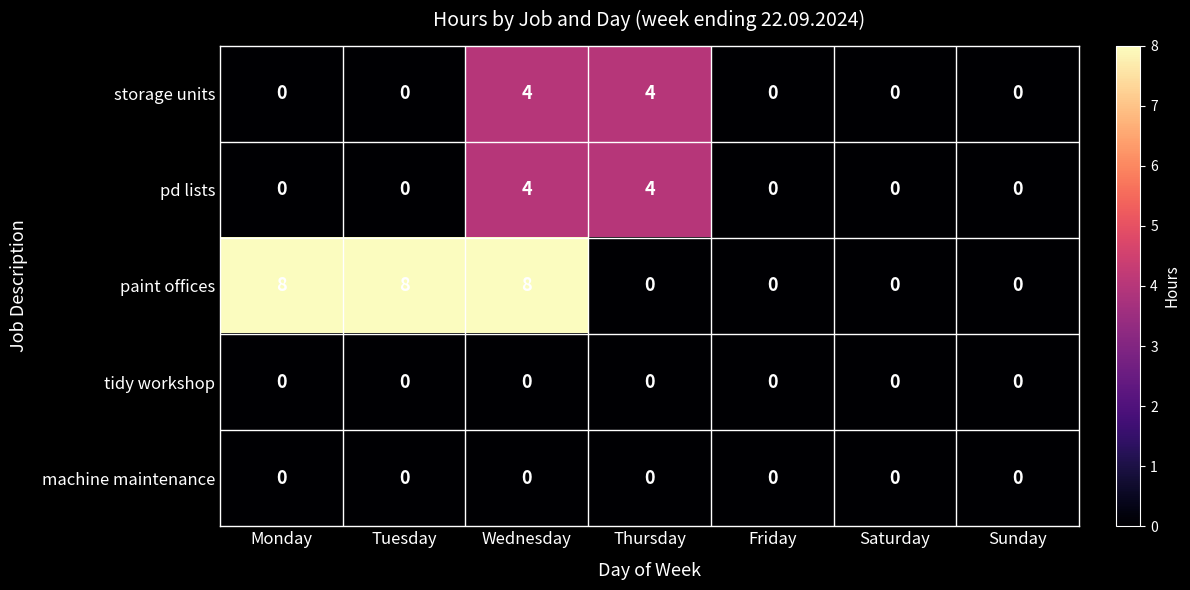

What is the difference between the maximum and second lowest values in the storage units series?

4